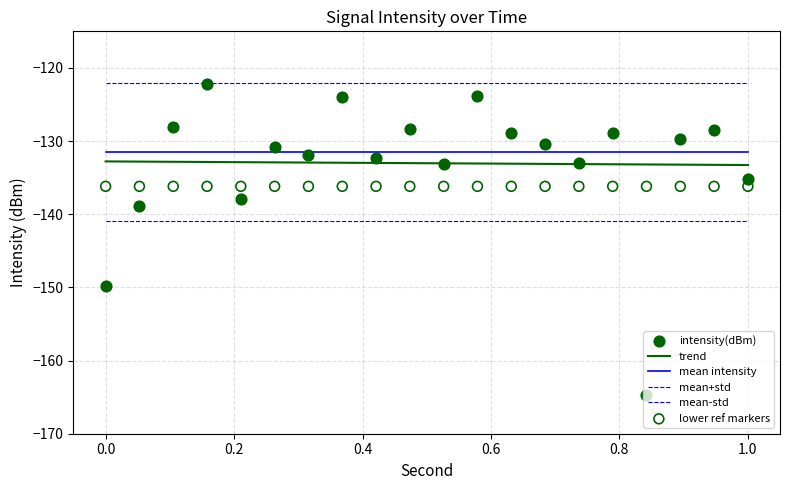

What are all the series names shown in the legend?

trend, mean intensity, mean+std, mean-std, intensity(dBm), lower ref markers